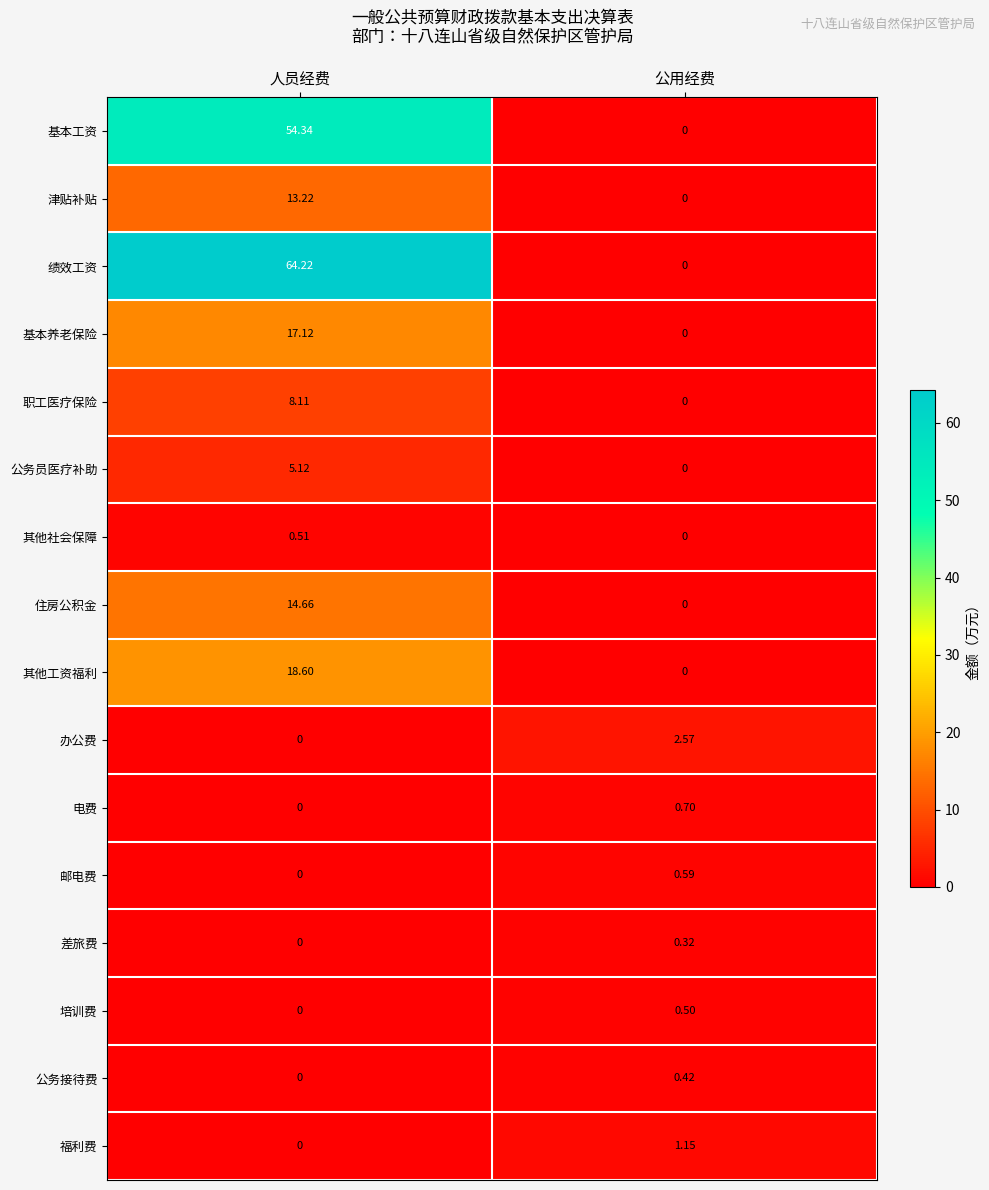

Rank the categories by 津贴补贴 value from lowest to highest.

公用经费, 人员经费